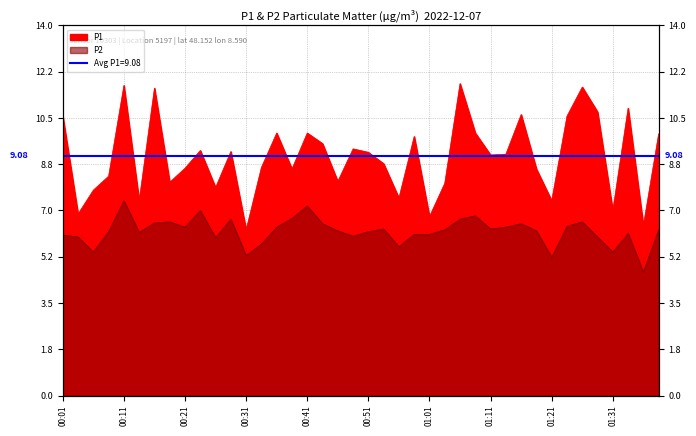

True or false: P2 and P1 intersect in this chart.

False